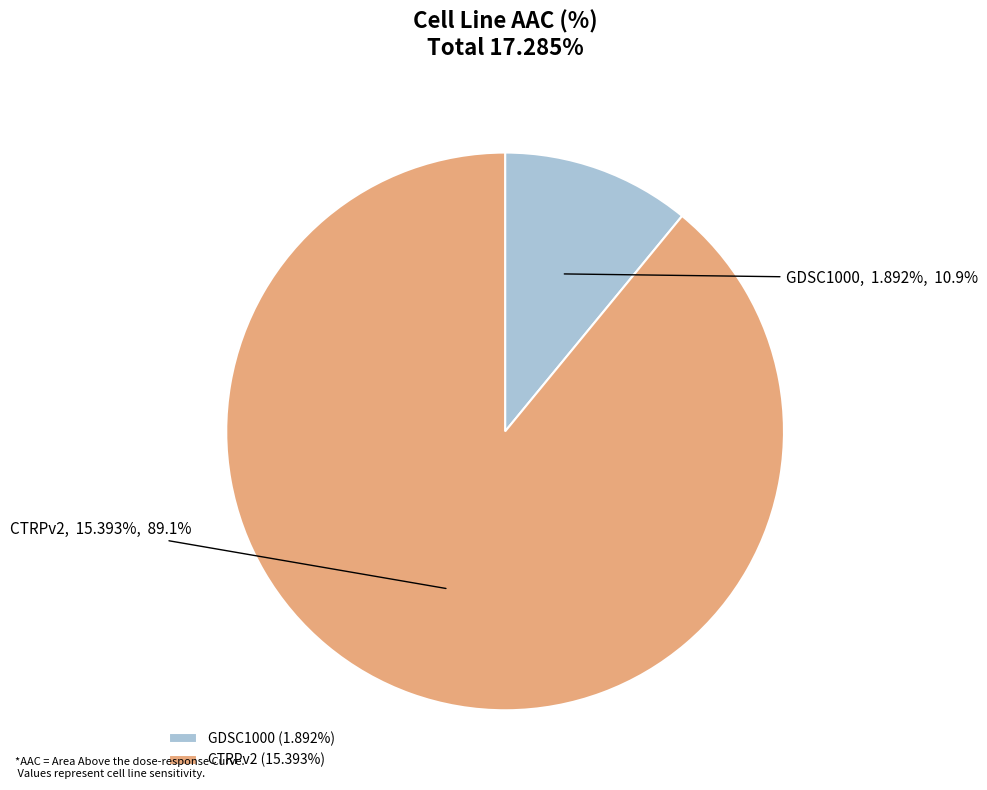

Which category has the smallest portion of the pie?

GDSC1000